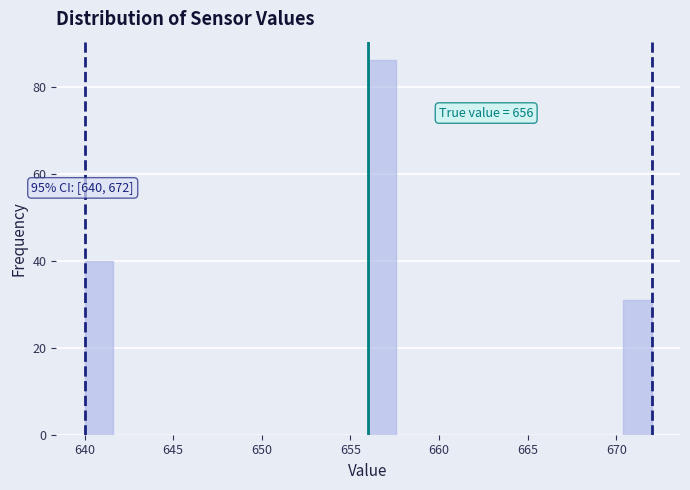

Around what value on the x-axis is the tallest bar? Give the approximate position of its centre, as read against the axis.

657.0